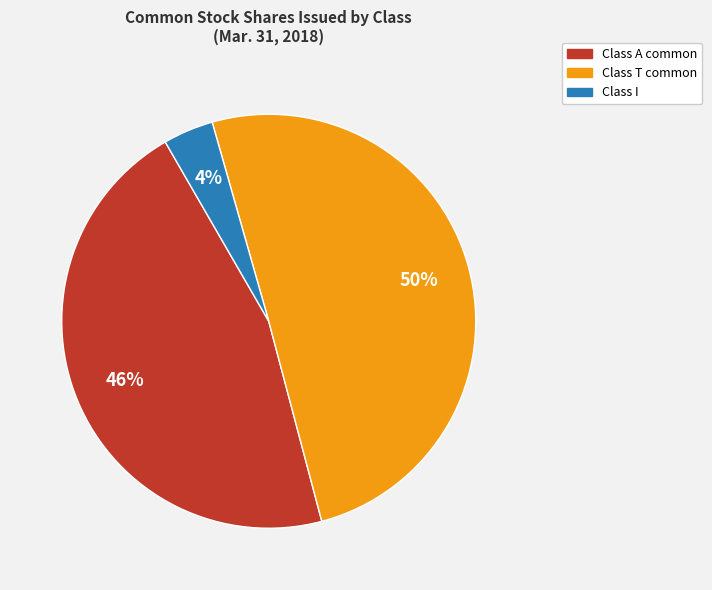

Rank the categories by value from highest to lowest.

Class T common, Class A common, Class I